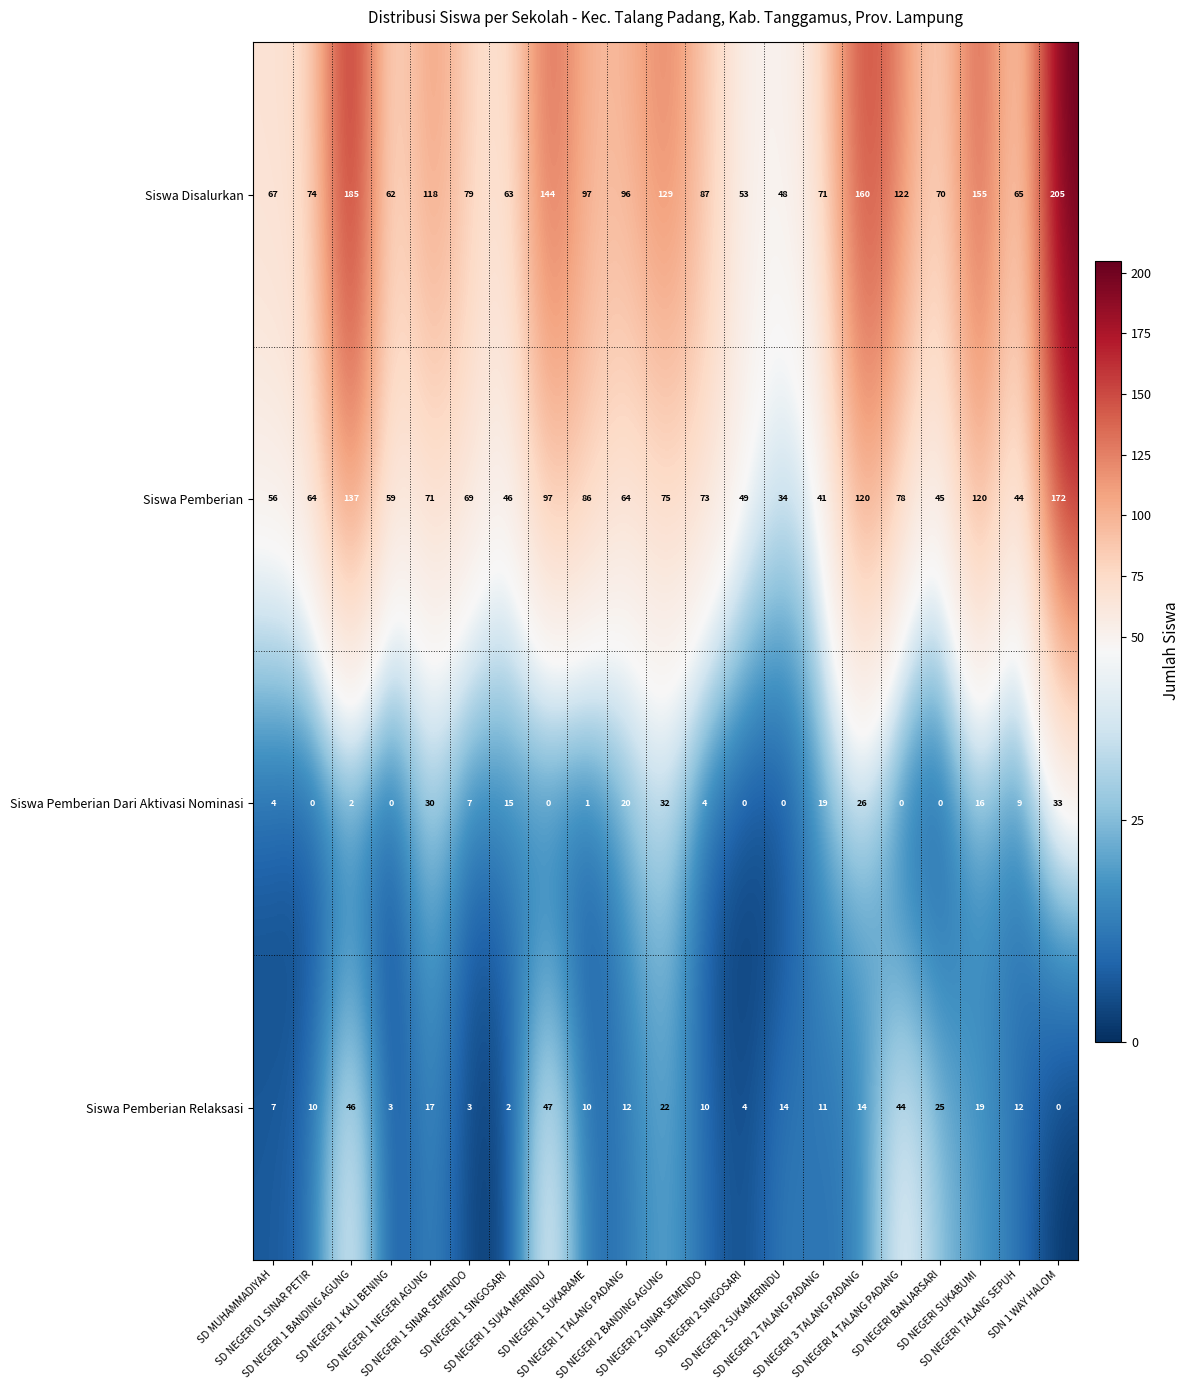

What is the maximum value for Siswa Pemberian?

172